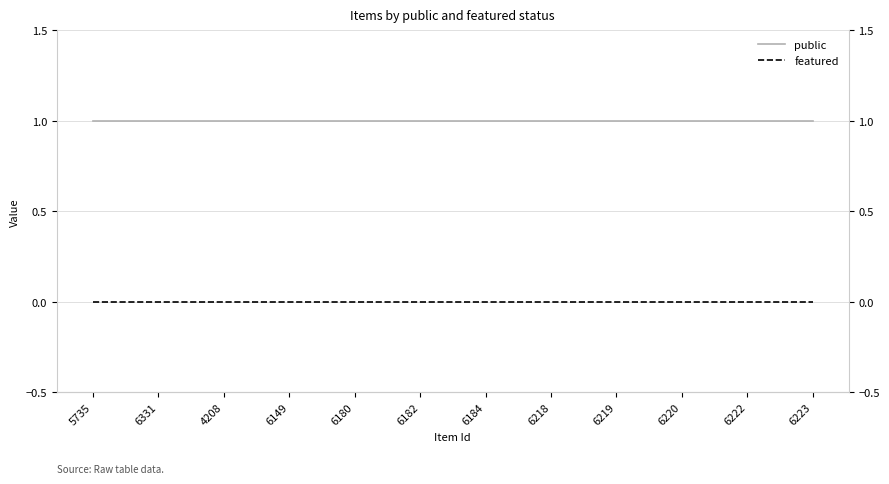

Reading left to right, extract all data points from this chart.

public: 1	1	1	1	1	1	1	1	1	1	1	1
featured: 0	0	0	0	0	0	0	0	0	0	0	0